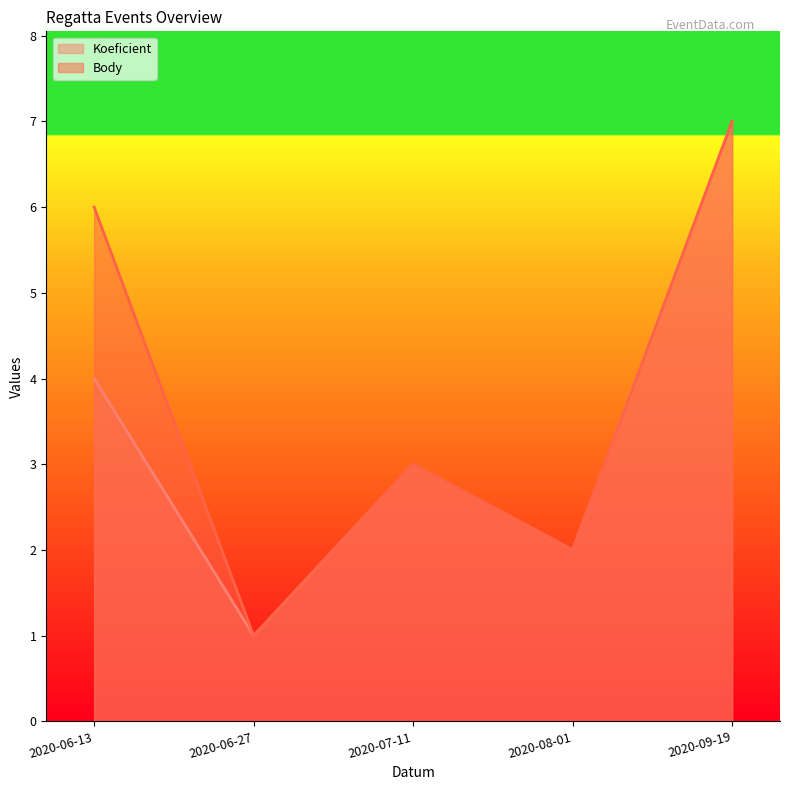

What position from the right is 2020-06-13?

5